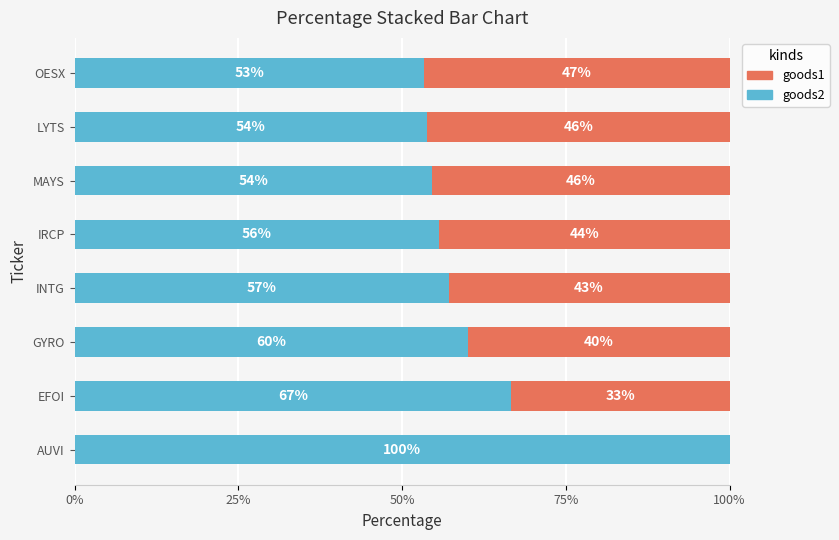

What is the total value across all series at LYTS?

100.0